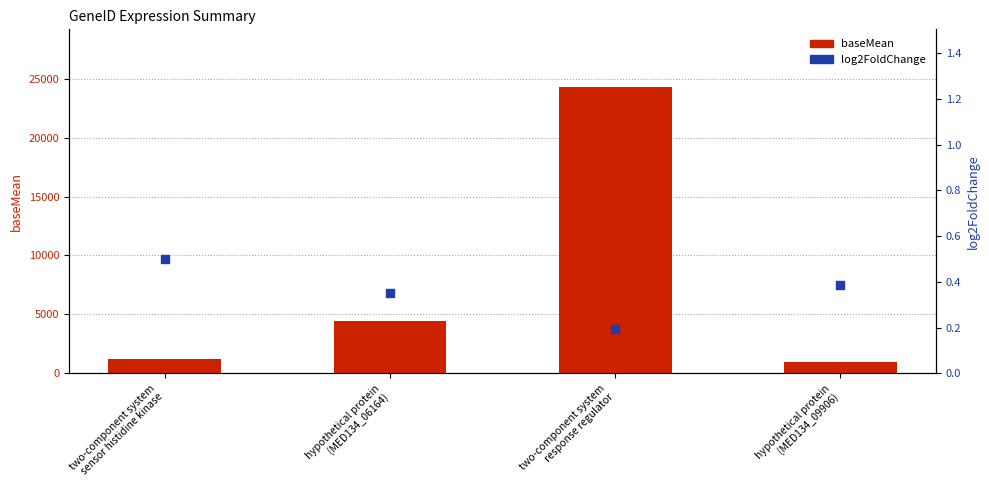

At how many categories does at least one series exceed 20732?

1